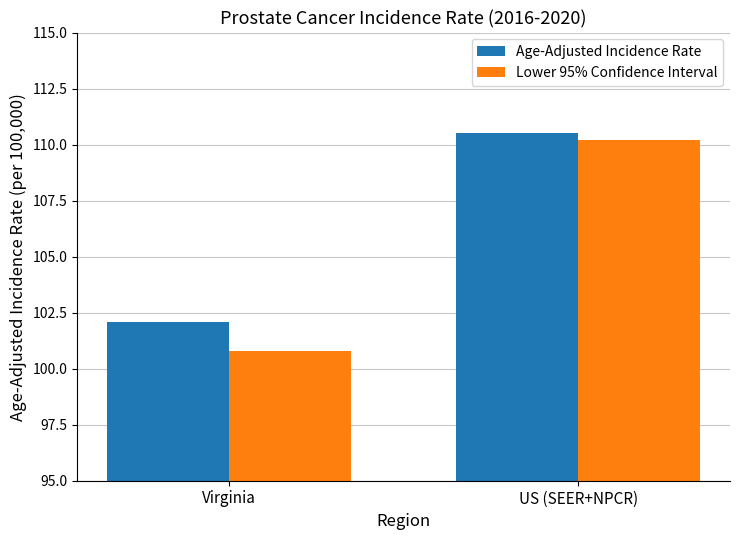

Rank the series at Virginia from lowest to highest value.

Lower 95% Confidence Interval, Age-Adjusted Incidence Rate